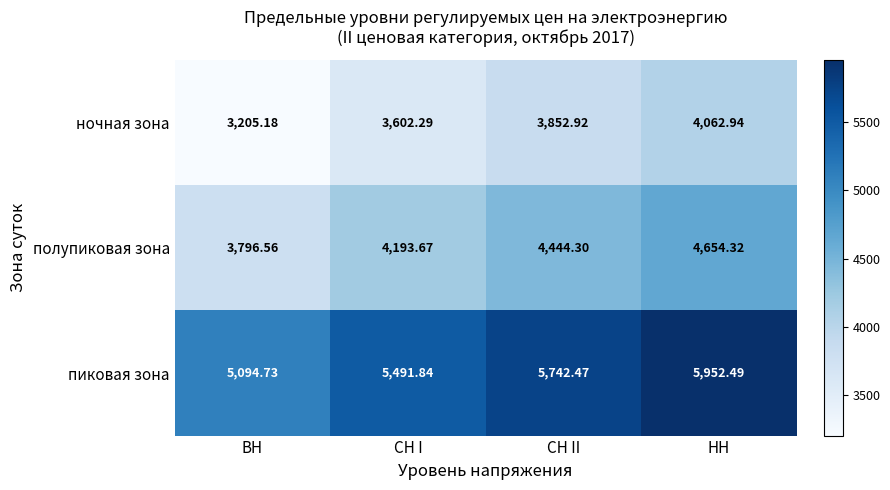

Where is полупиковая зона nearest to the value 4225?

СН I